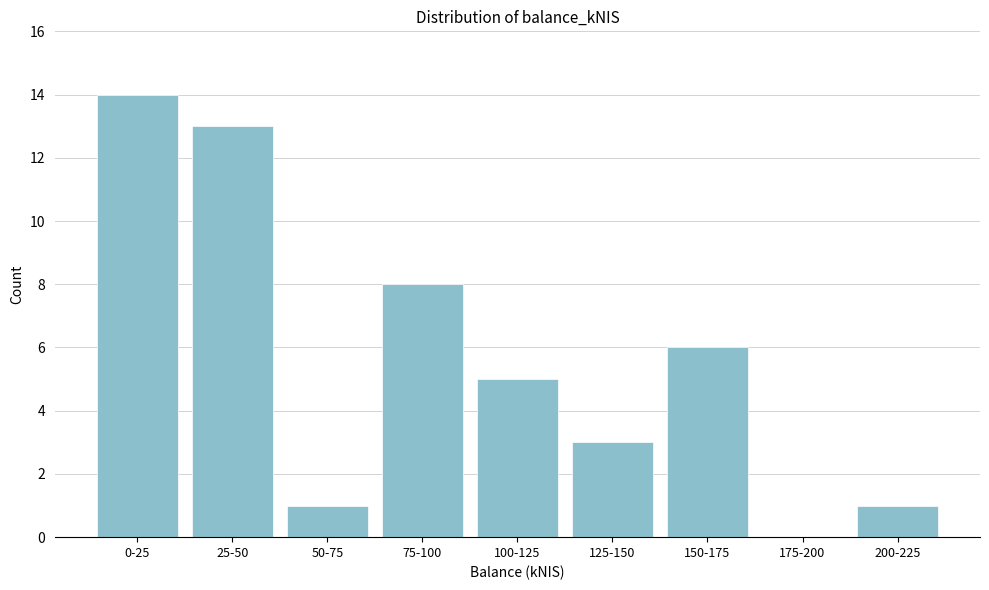

Reading right to left, what are all the values shown in this chart?

200-225=1	175-200=0	150-175=6	125-150=3	100-125=5	75-100=8	50-75=1	25-50=13	0-25=14